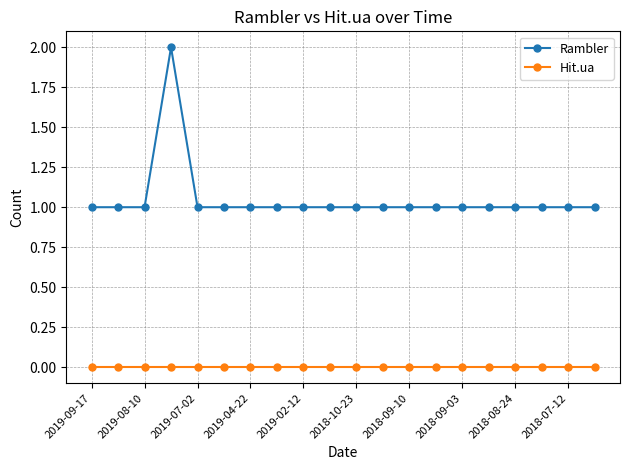

Which series has the largest total across all categories?

Rambler